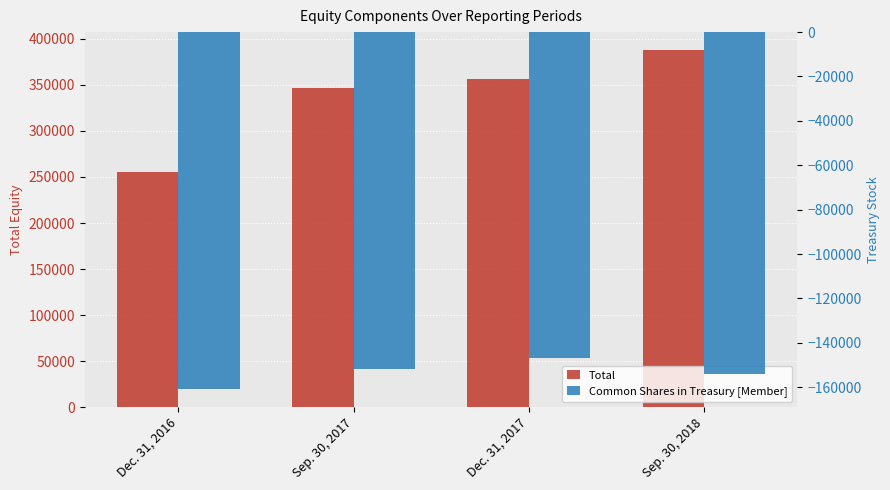

Where does the Common Shares in Treasury [Member] series first go above -151900?

Dec. 31, 2017